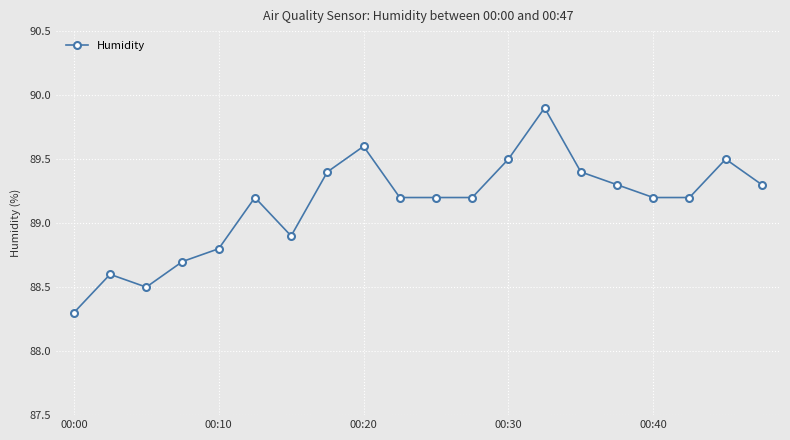

What is the greatest value displayed?

89.9